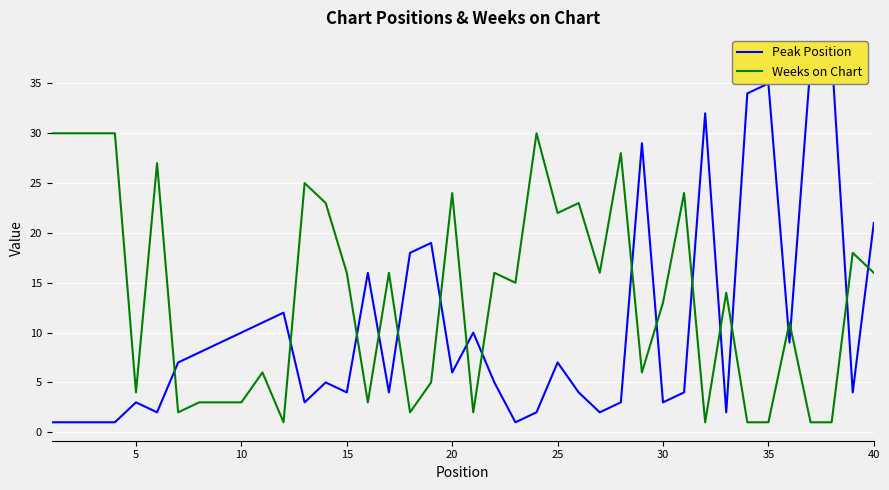

Which series ends up on top after the final intersection of Weeks on Chart and Peak Position?

Peak Position